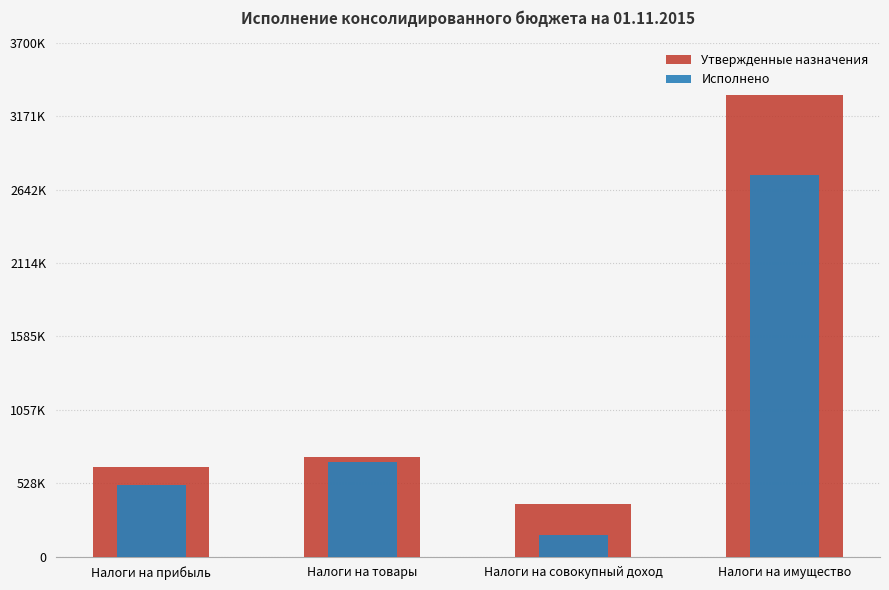

Rank the series by their average value, from lowest to highest.

Исполнено, Утвержденные назначения